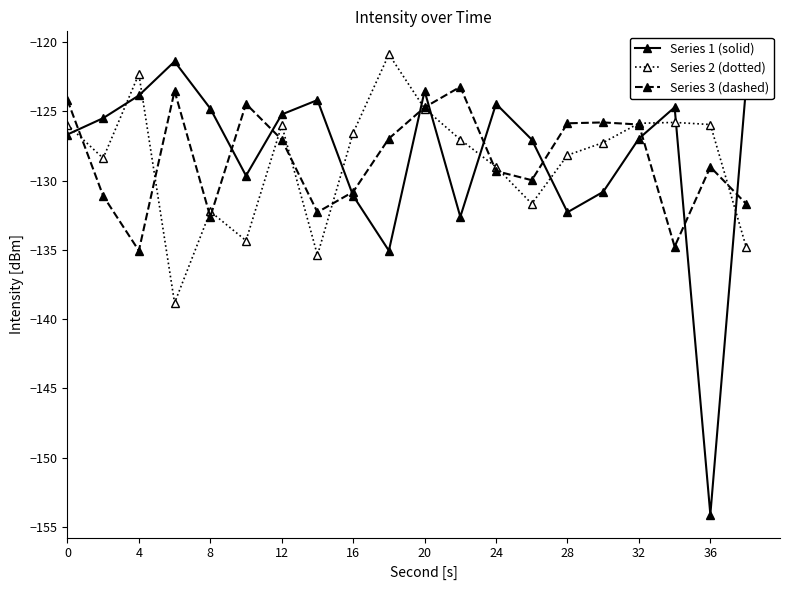

What is the maximum value for Series 3 (dashed)?

-123.2